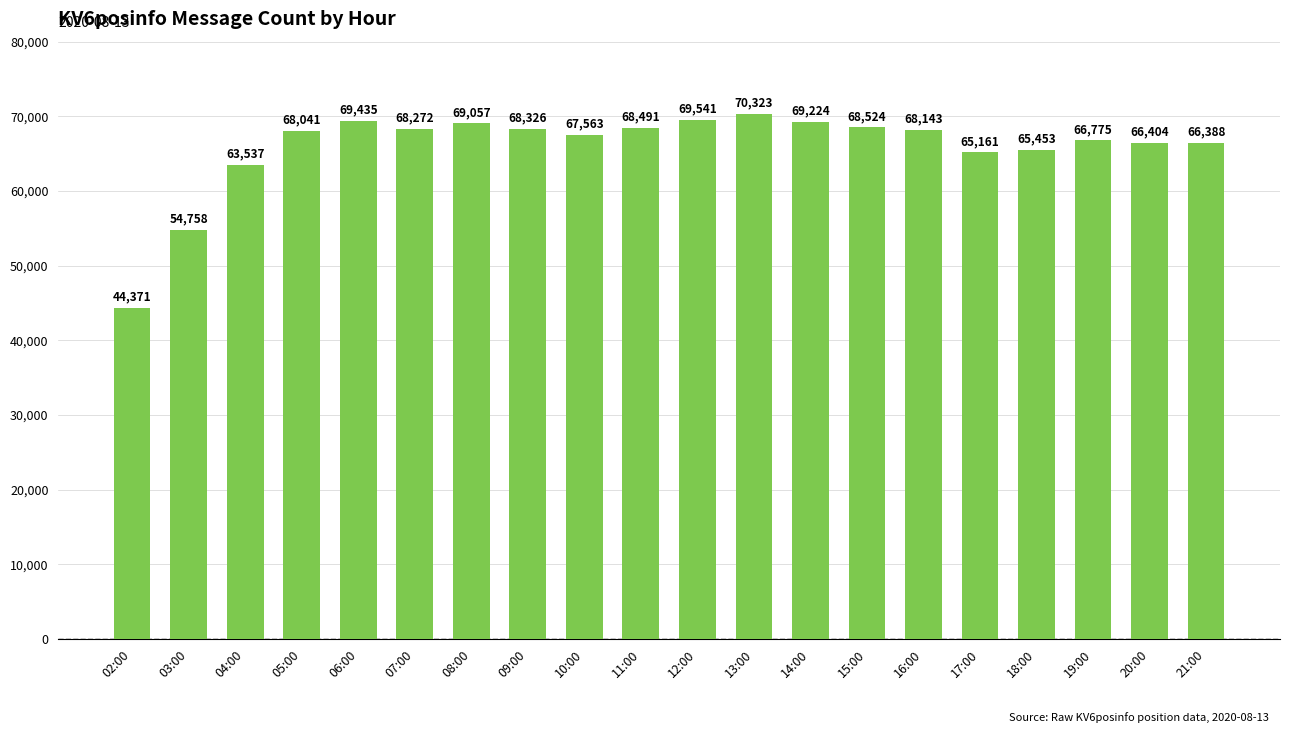

Which category has the highest value across all series?

13:00